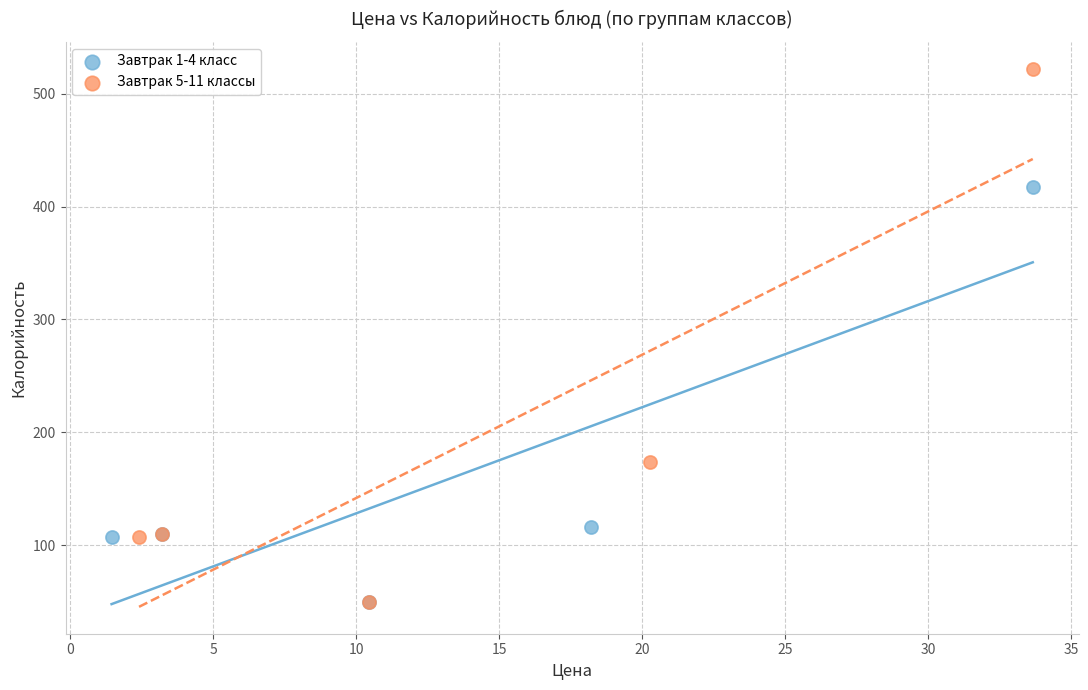

Which series has the largest Y range (max minus min)?

Завтрак 5-11 классы